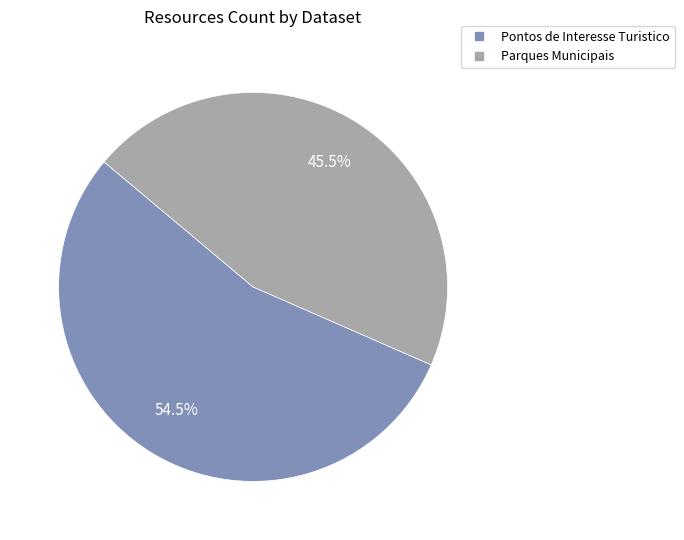

How many slices are in this pie chart?

2